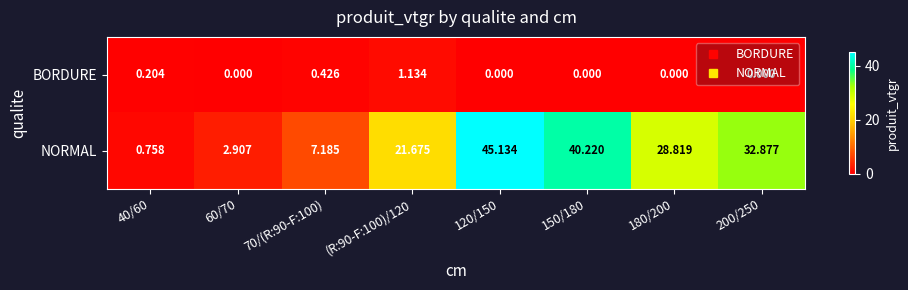

Rank the series at 120/150 from lowest to highest value.

BORDURE, NORMAL